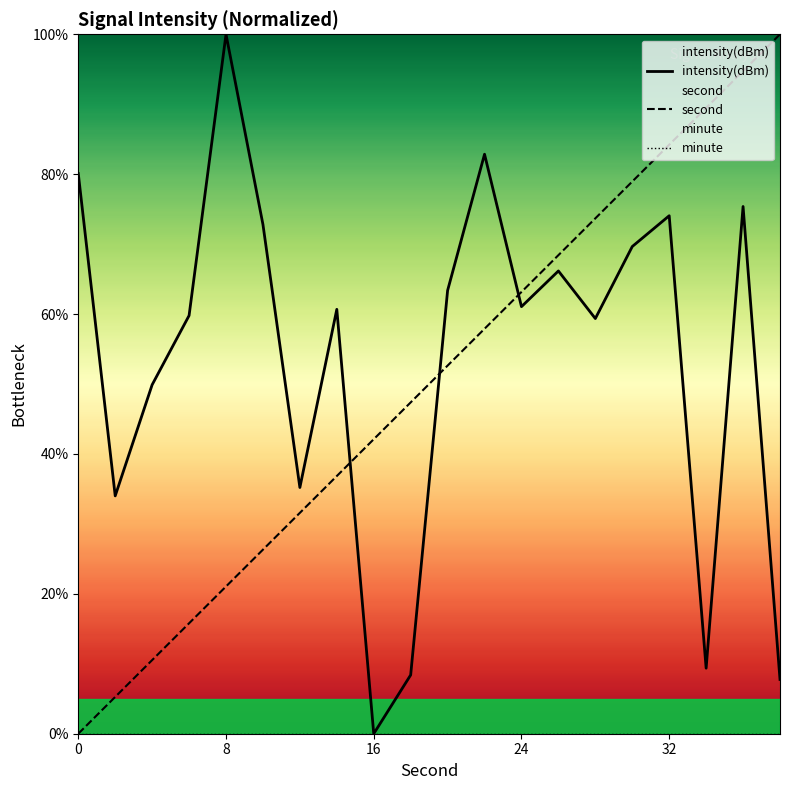

True or false: second has more than 2 interior local peaks.

False